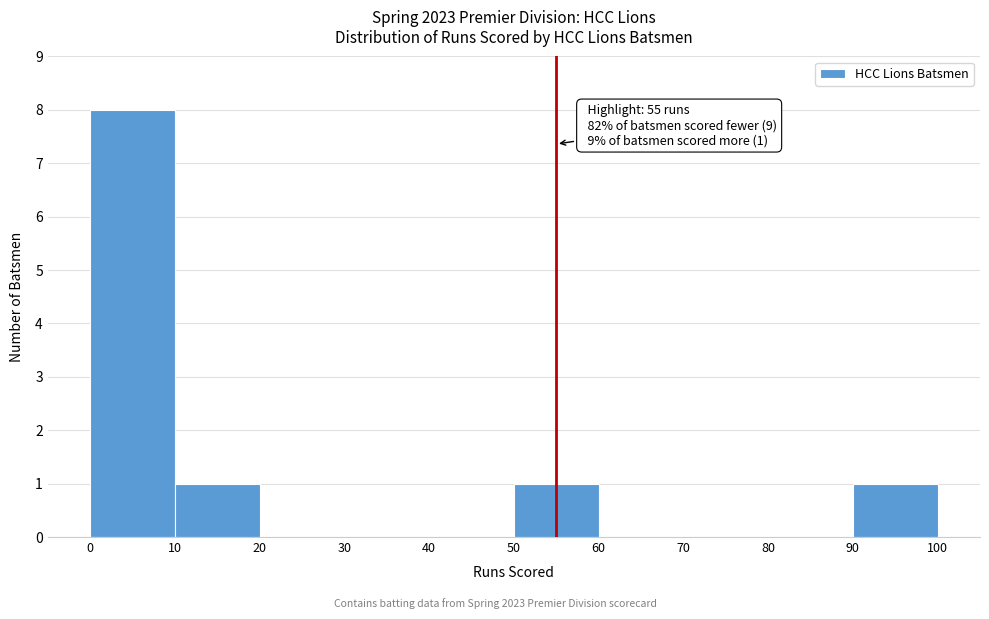

Which range on the x-axis has the tallest bar?

0 to 10